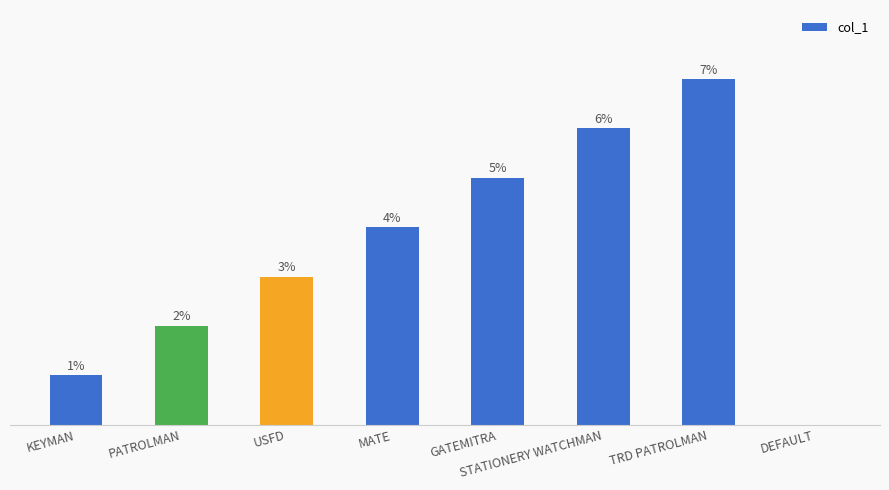

Between STATIONERY WATCHMAN and GATEMITRA, which is larger?

STATIONERY WATCHMAN